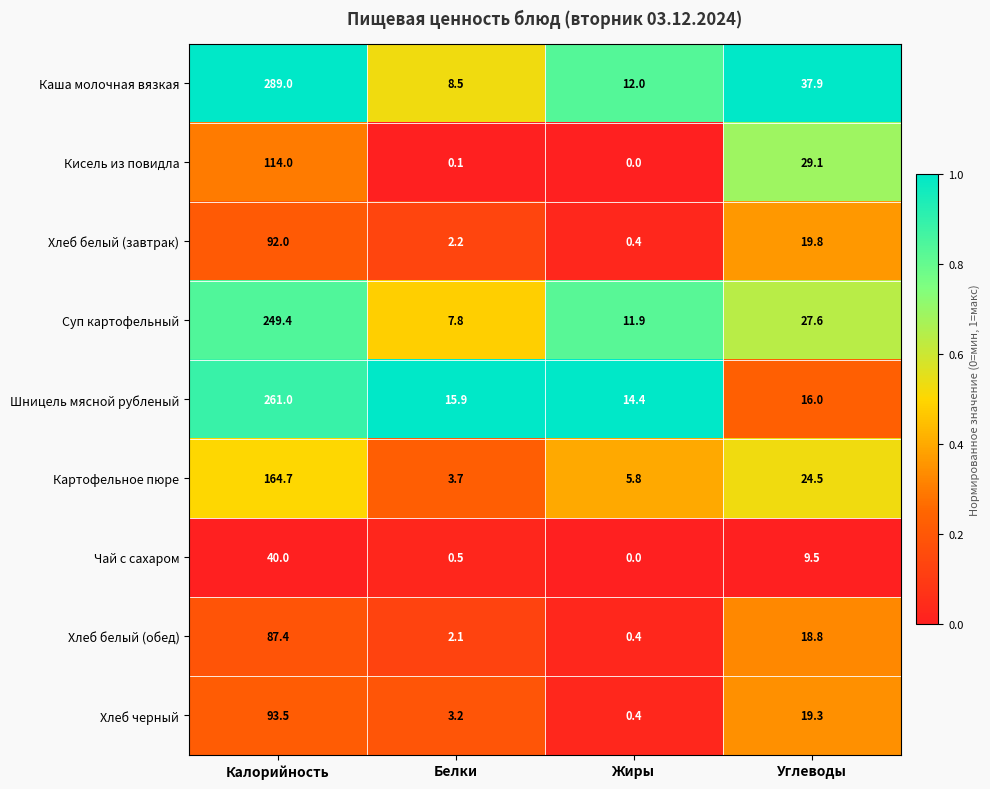

The value of Шницель мясной рубленый at Калорийность is 261.0. True or false?

True